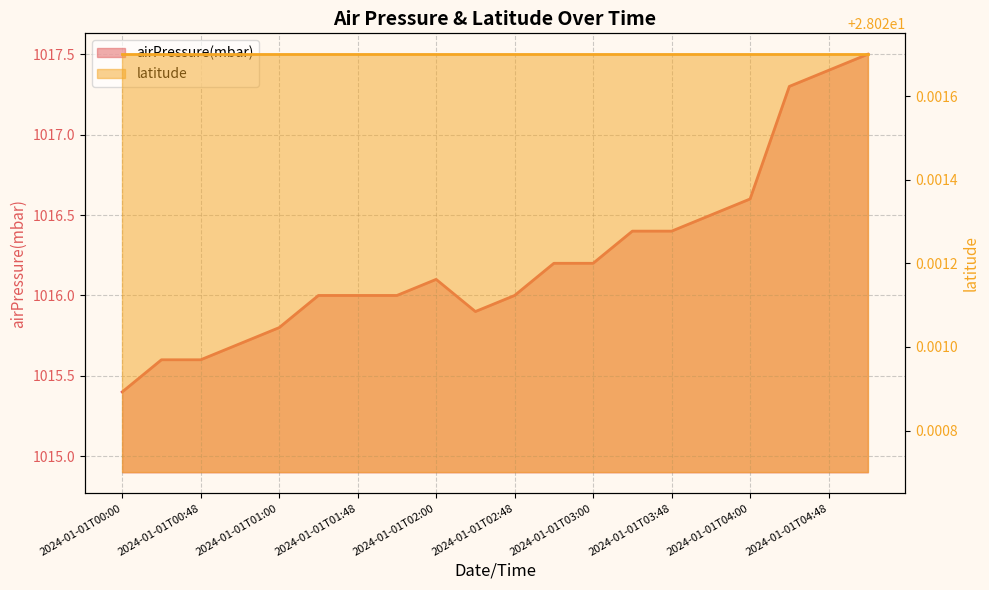

True or false: the data shows 1017.5 at 2024-01-01T04:54.

True